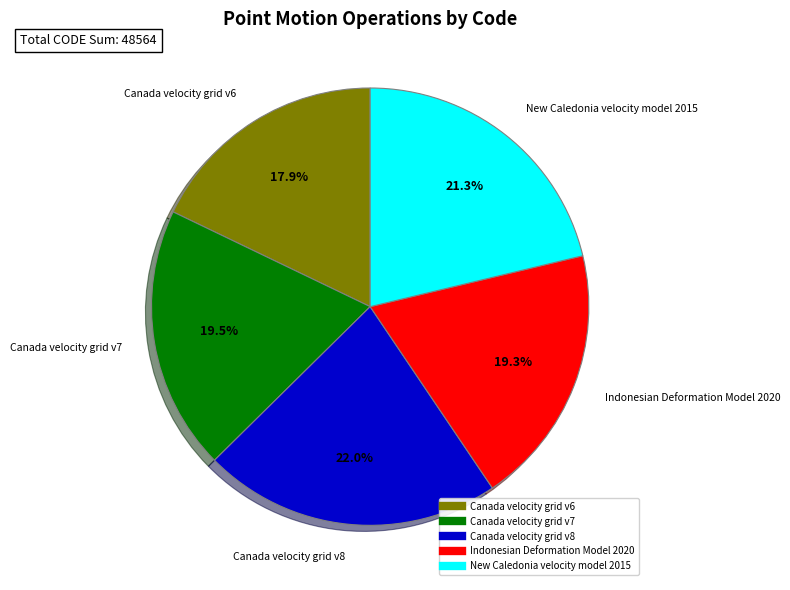

Approximately how many times larger is the value at Canada velocity grid v6 compared to Canada velocity grid v7?

0.9